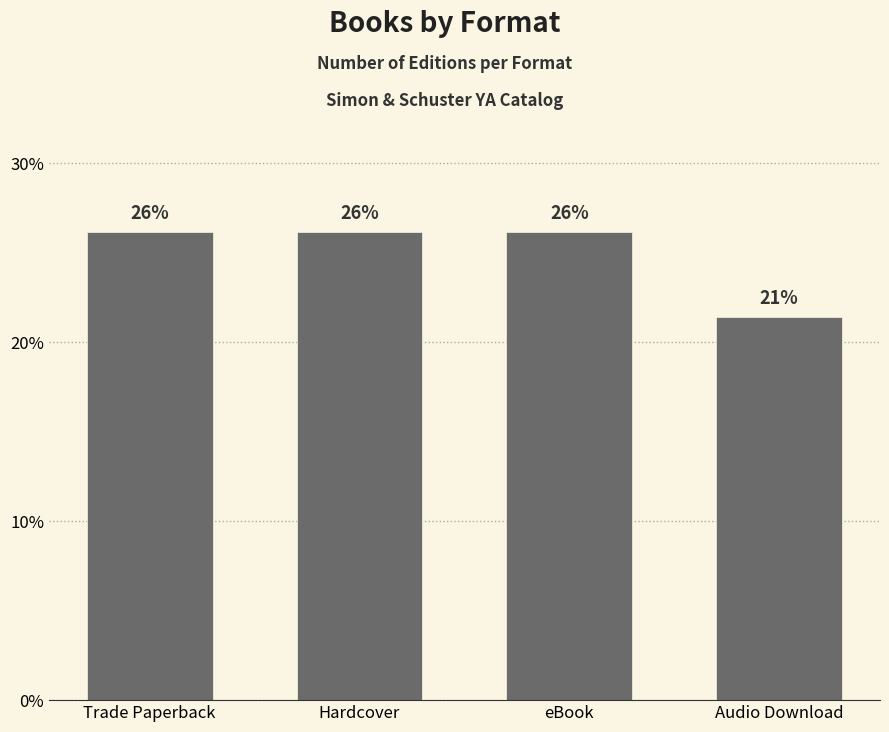

What is the difference between the maximum and minimum values?

4.8